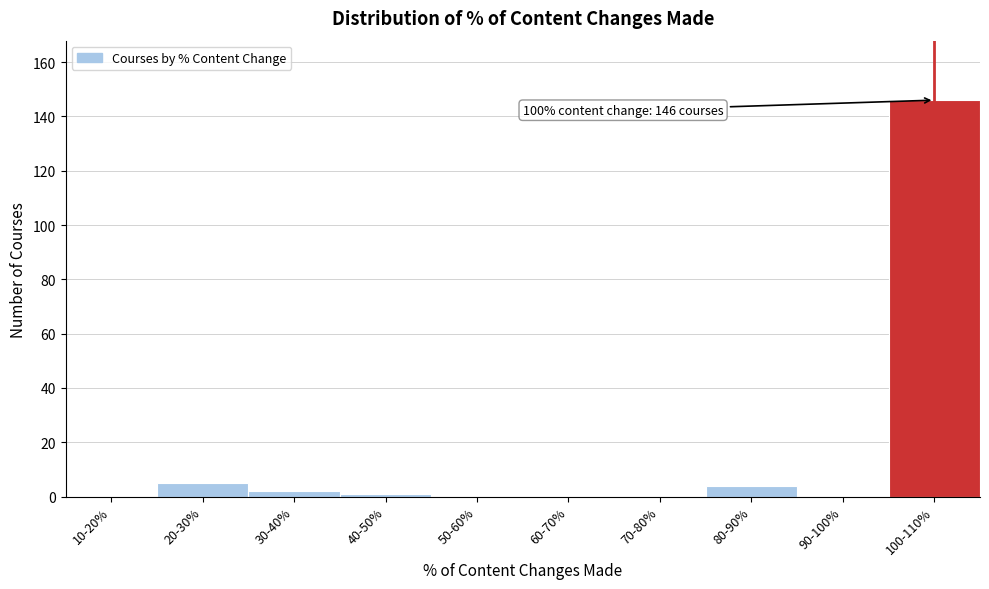

Reading left to right, transcribe all the data shown in this chart.

10-20%=0	20-30%=5	30-40%=2	40-50%=1	50-60%=0	60-70%=0	70-80%=0	80-90%=4	90-100%=0	100-110%=146